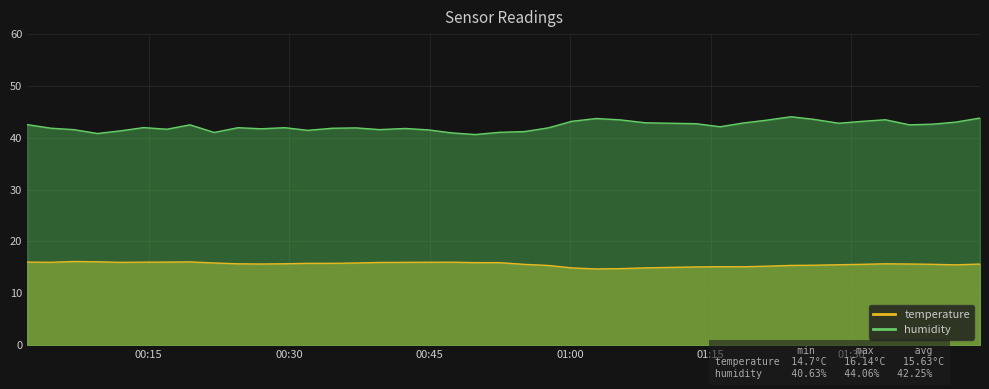

What is the average value of the humidity series?

42.3